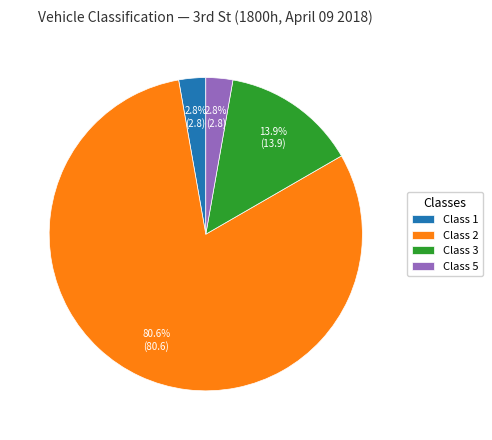

What portion of the pie excludes Class 1?

97.2%